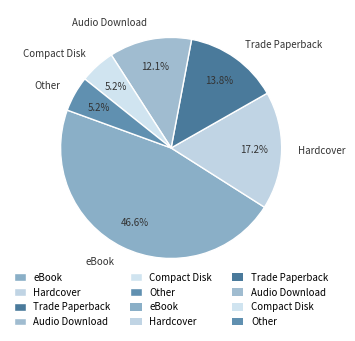

To the nearest percent, what is the difference between the Hardcover and Audio Download slice percentages?

5%